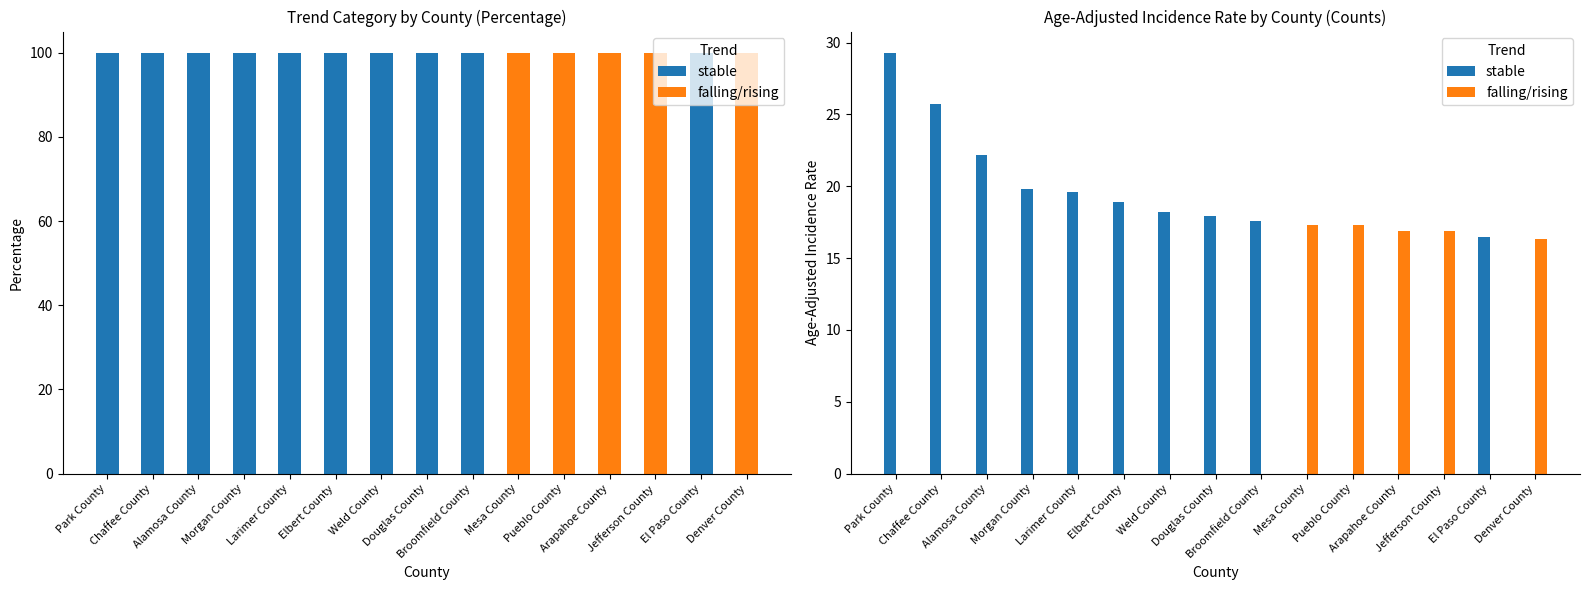

Rank the categories by falling/rising value from highest to lowest.

Mesa County, Pueblo County, Arapahoe County, Jefferson County, Denver County, Park County, Chaffee County, Alamosa County, Morgan County, Larimer County, Elbert County, Weld County, Douglas County, Broomfield County, El Paso County